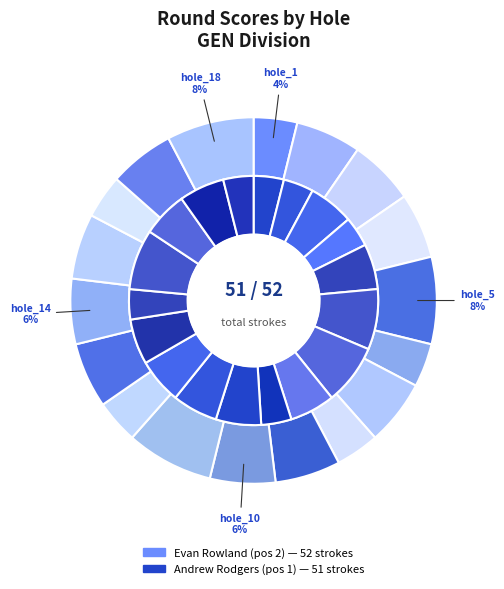

Is there any slice that represents more than half of the pie?

No